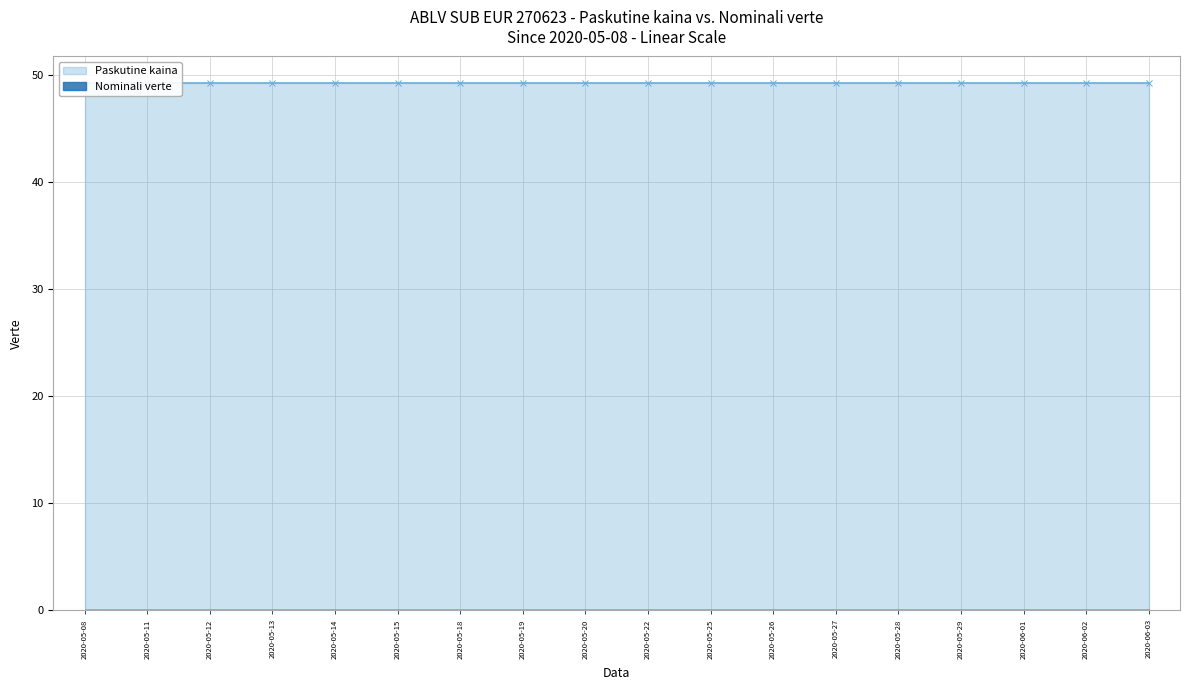

How many distinct data groups are displayed?

2